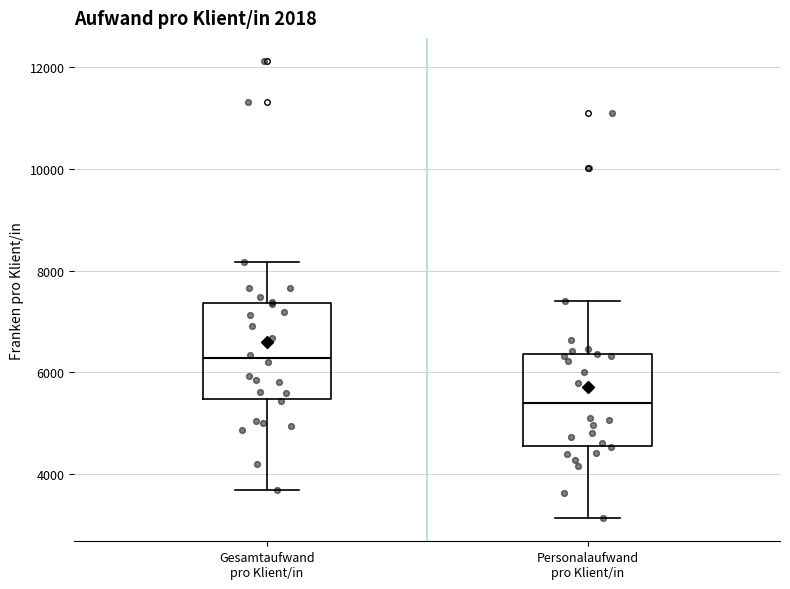

Which box has the lowest median line?

Personalaufwand pro Klient/in